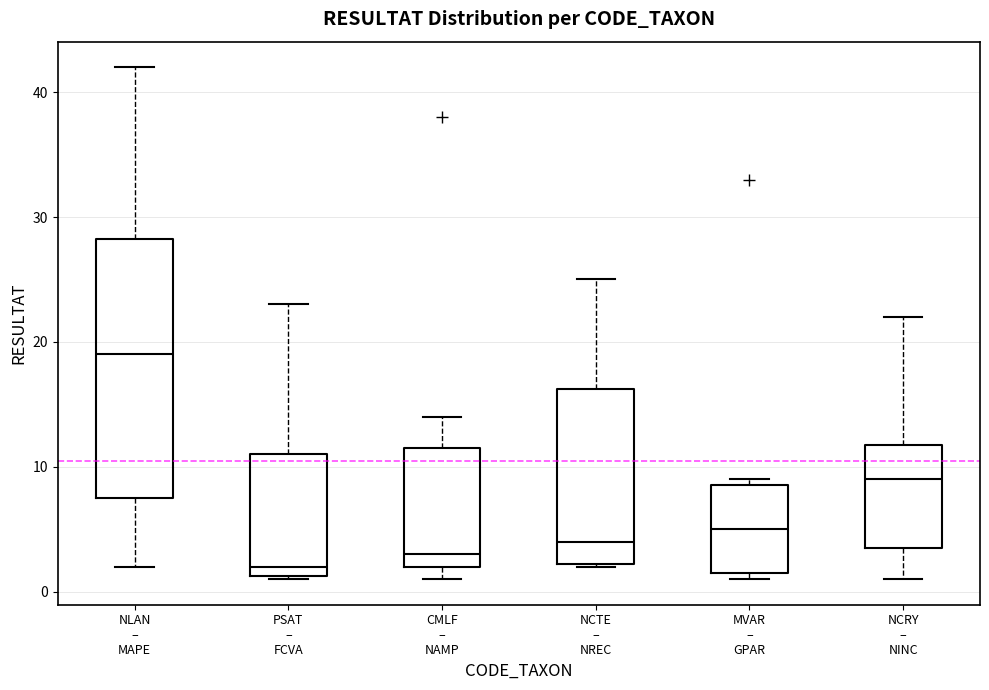

Reading left to right, read every box against the y-axis: the position of its median line, the range the box covers, and the ends of its whiskers. The values are not printed on the chart, so give them approximately, as read against the axis.

NLAN – MAPE: median 19, box 8 to 28, whiskers 2 to 42
PSAT – FCVA: median 2, box 1 to 11, whiskers 1 to 23
CMLF – NAMP: median 3, box 2 to 12, whiskers 1 to 14
NCTE – NREC: median 4, box 2 to 16, whiskers 2 to 25
MVAR – GPAR: median 5, box 2 to 9, whiskers 1 to 9 (just above the box's upper edge)
NCRY – NINC: median 9, box 4 to 12, whiskers 1 to 22